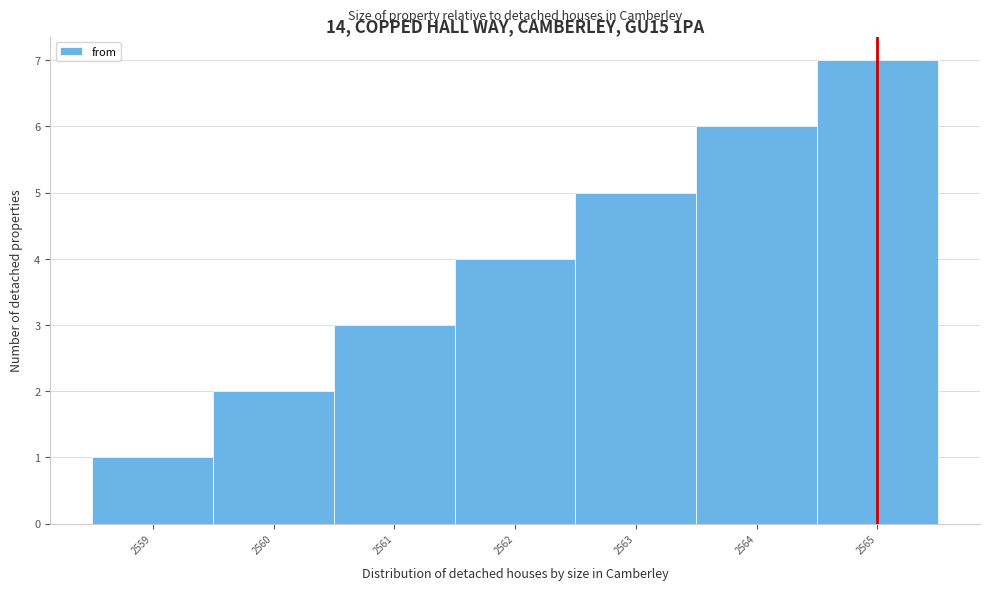

Which range on the x-axis has the tallest bar?

2564.5 to 2565.5